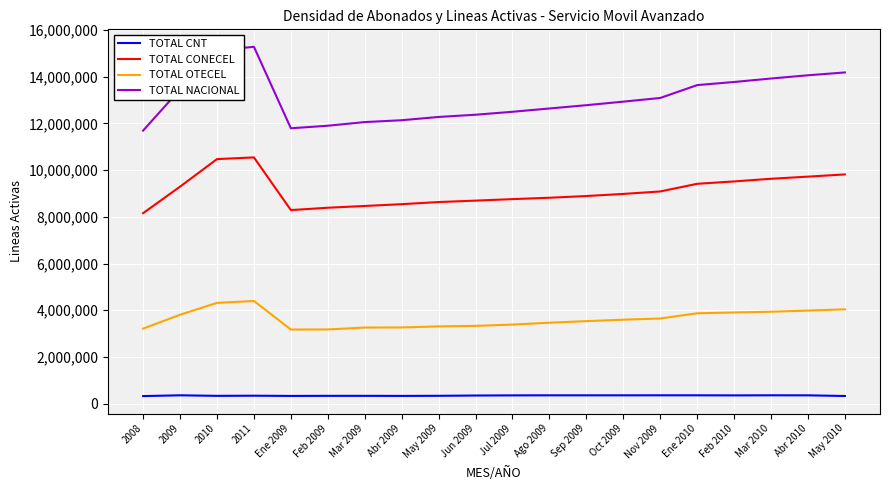

What position from the right is Feb 2010?

4